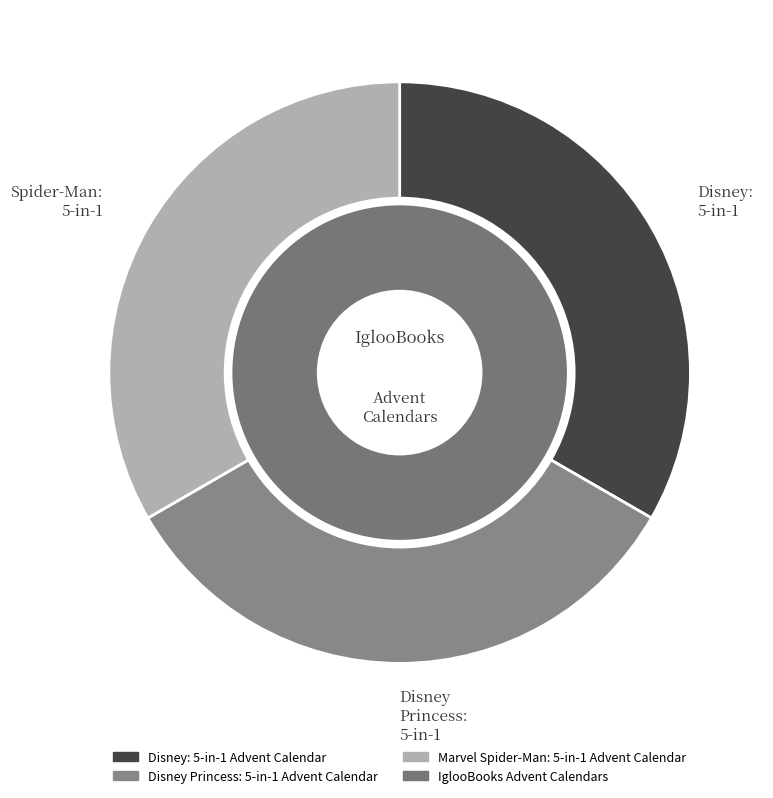

Is it true that Marvel Spider-Man: 5-in-1 Advent Calendar is 33% of the pie?

True